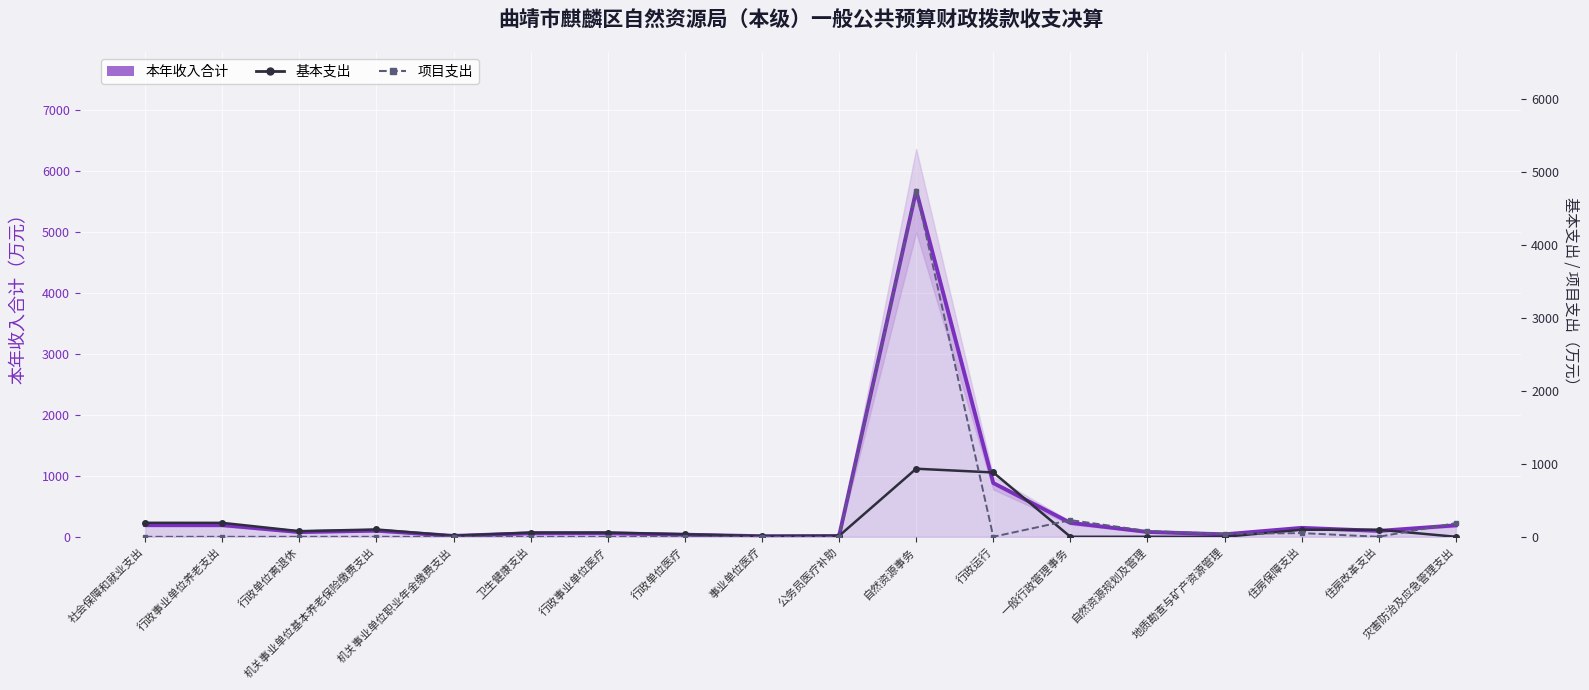

How many lines are shown in the chart?

3